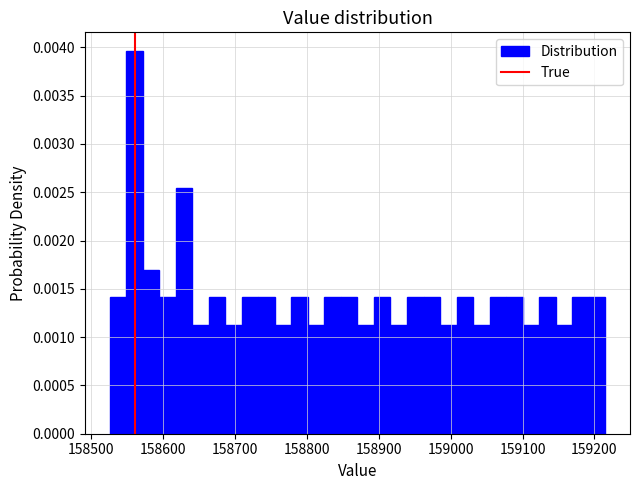

Read against the x-axis, roughly where is the centre of the tallest bar?

158560